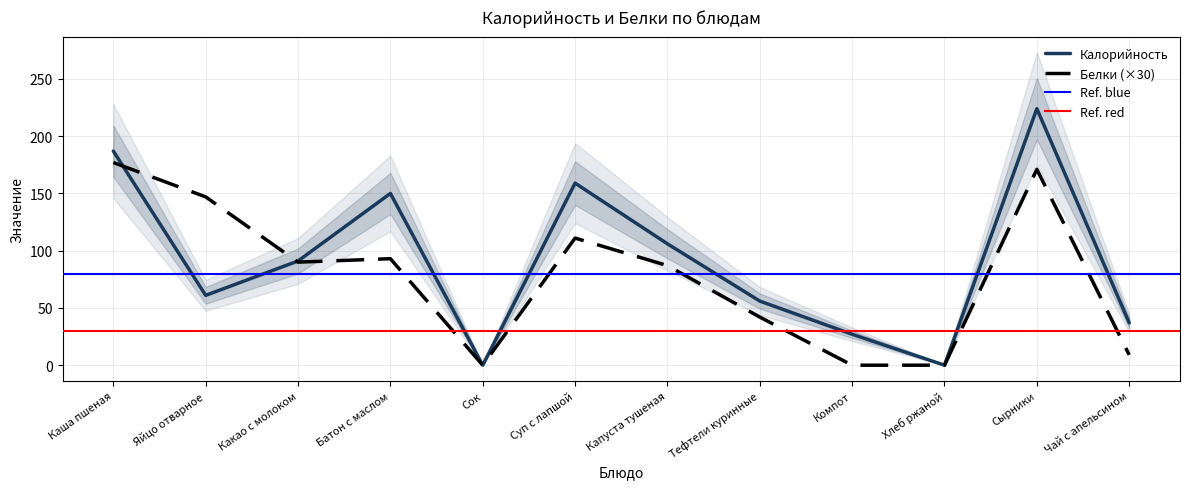

List the labels in order of Белки value, largest first.

Каша пшеная, Сырники, Яйцо отварное, Суп с лапшой, Батон с маслом, Какао с молоком, Капуста тушеная, Тефтели куринные, Чай с апельсином, Сок, Компот, Хлеб ржаной